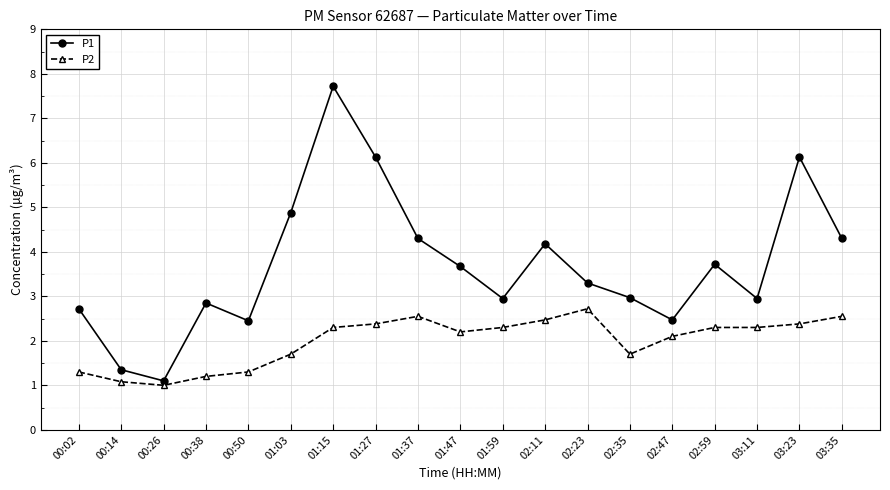

The P2 series shows 3.5 at 01:47. True or false?

False